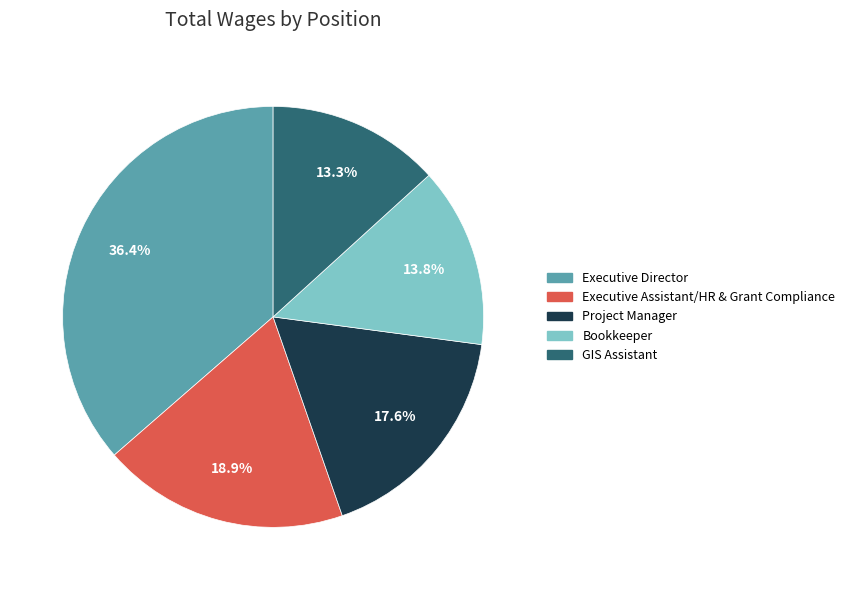

Is it true that Executive Assistant/HR & Grant Compliance is 9% of the pie?

False